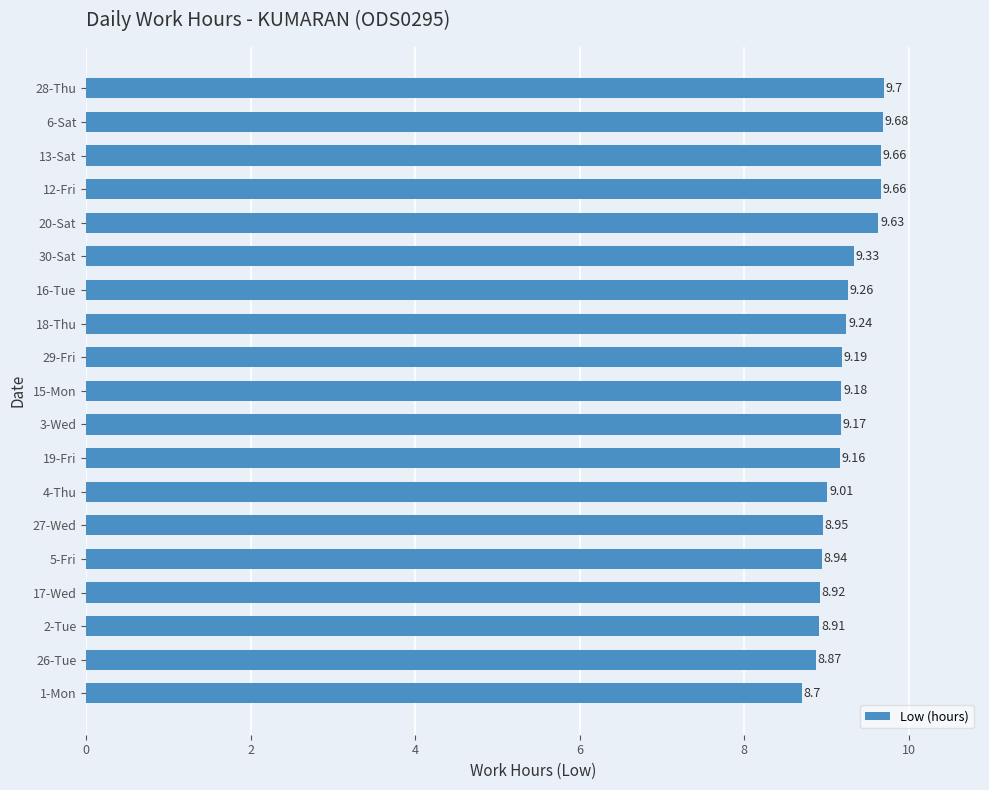

What is the sum of all values?

175.2